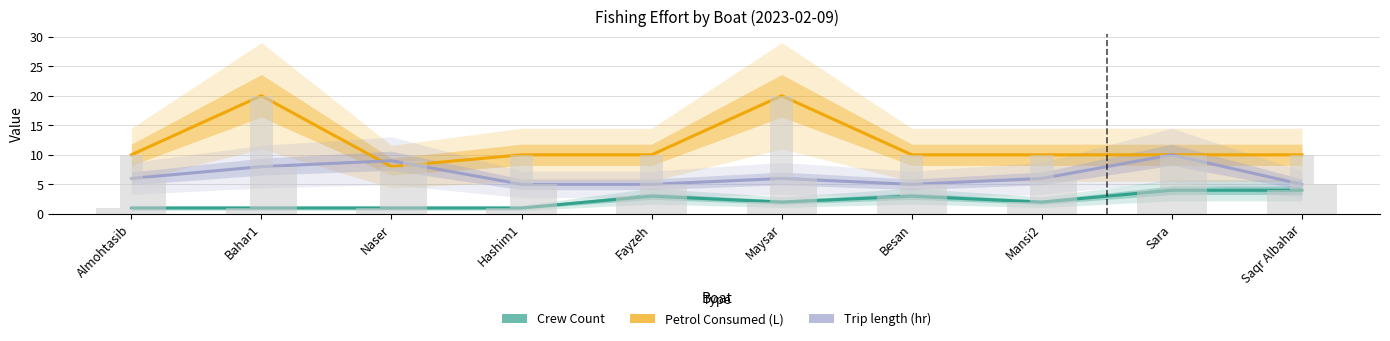

At which category does the chart reach its minimum across all series?

Almohtasib